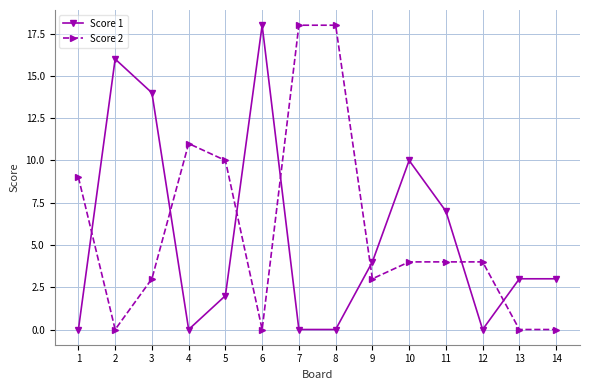

True or false: Score 1 has more than 0 points higher than both neighbors.

True